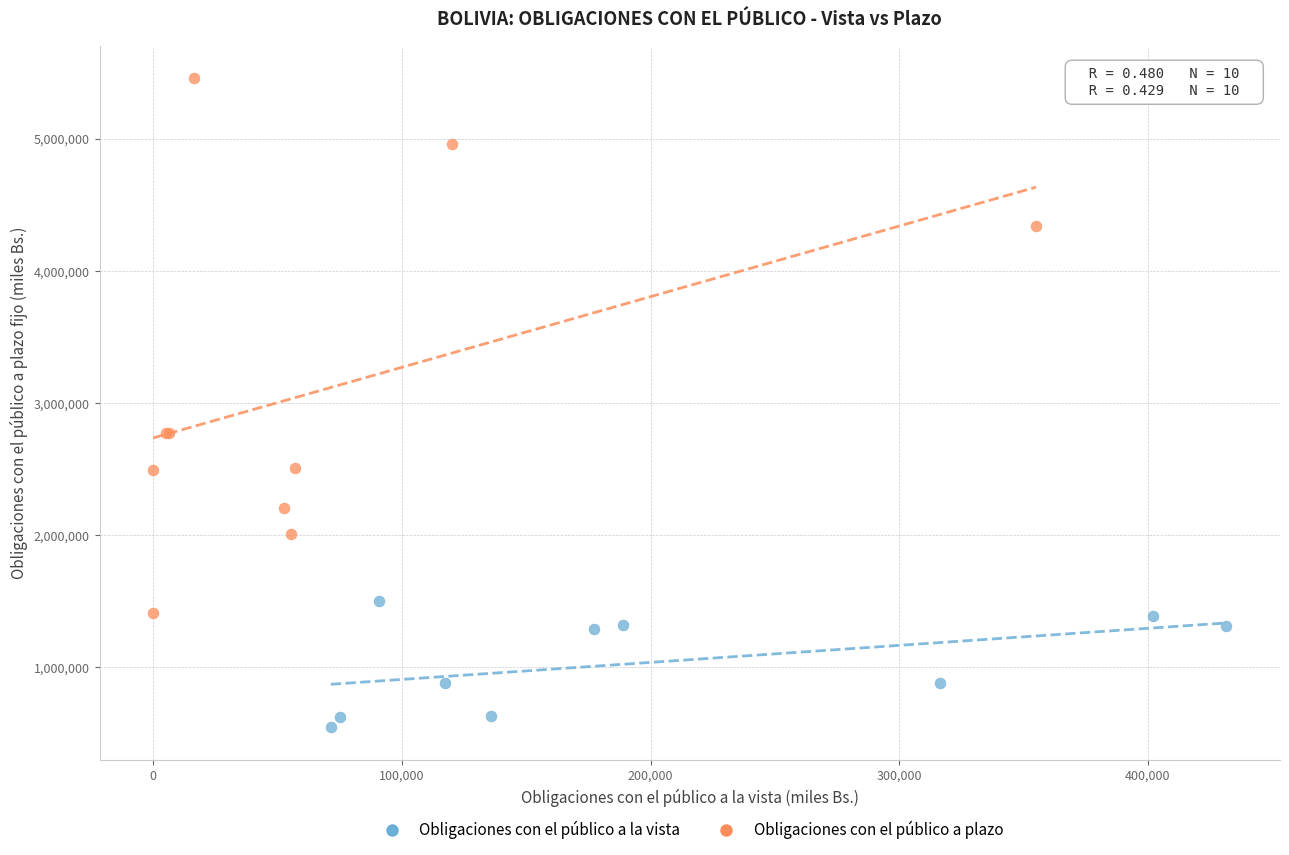

Which series reaches the minimum Y coordinate?

Obligaciones con el público a la vista